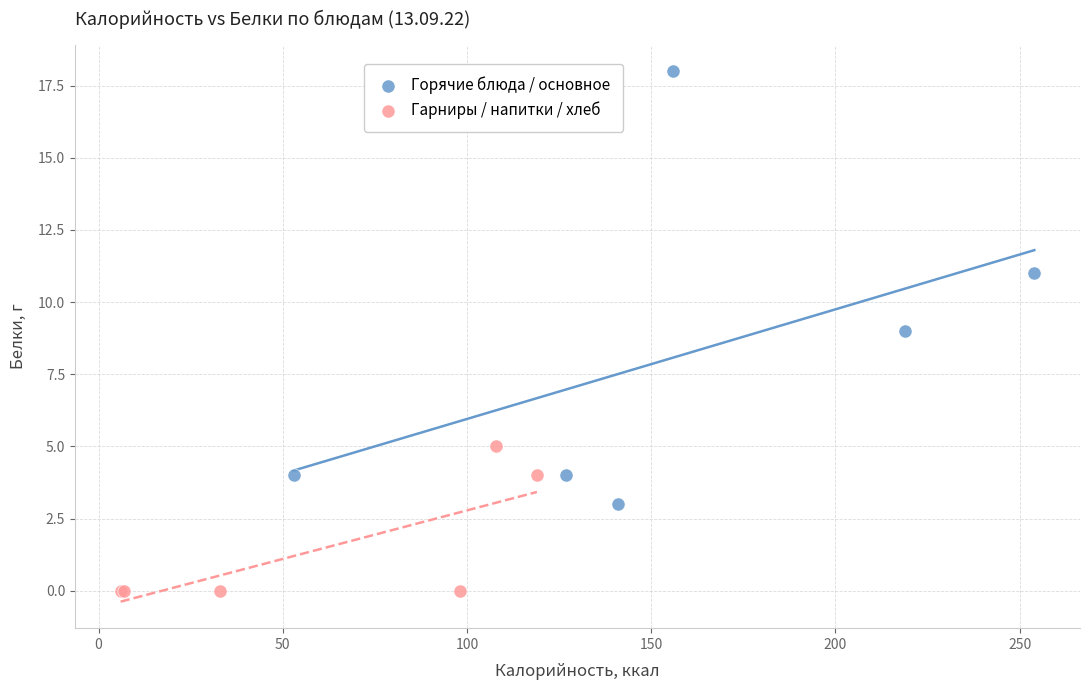

Which series has the largest Y range (max minus min)?

Горячие блюда / основное